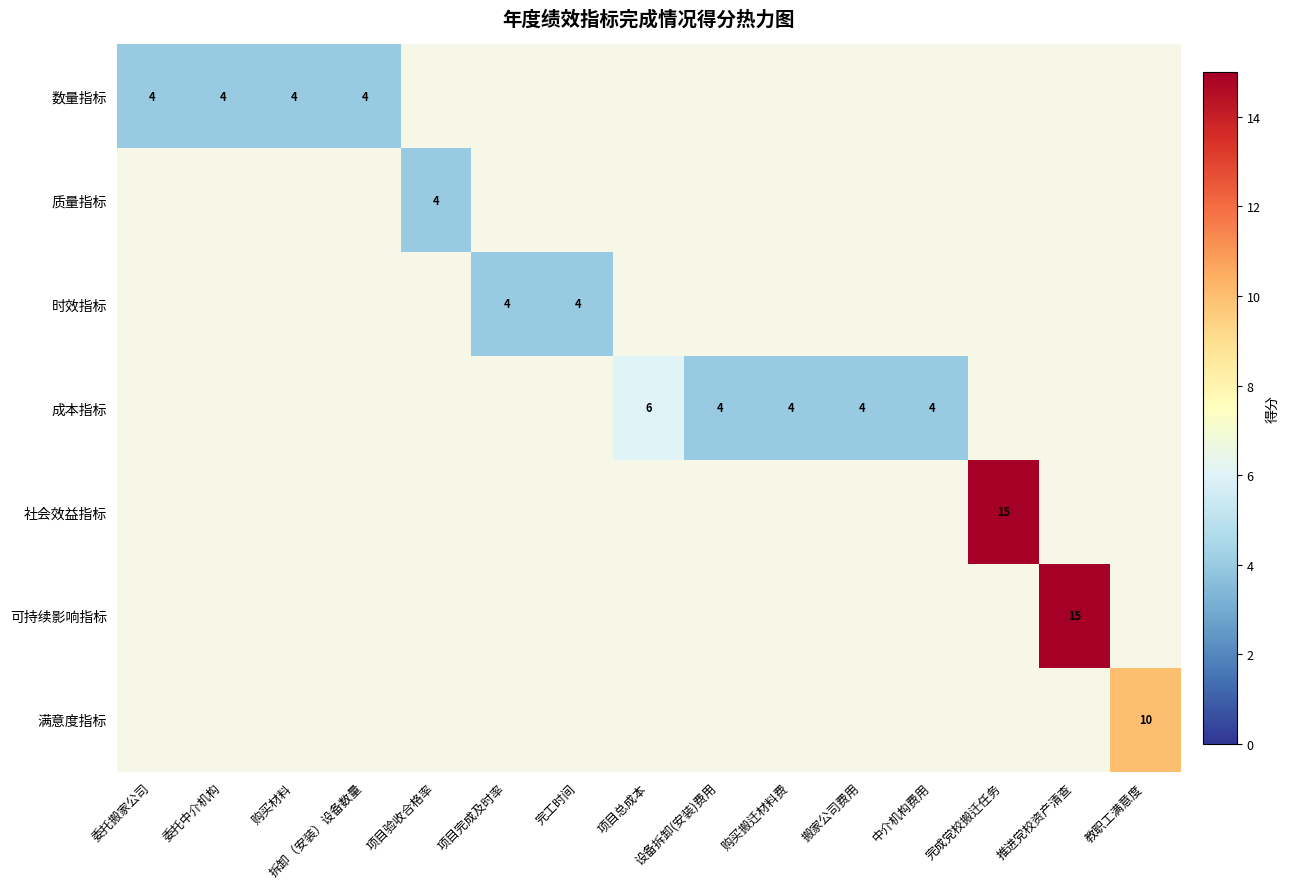

What is the maximum value shown in the chart?

15.0